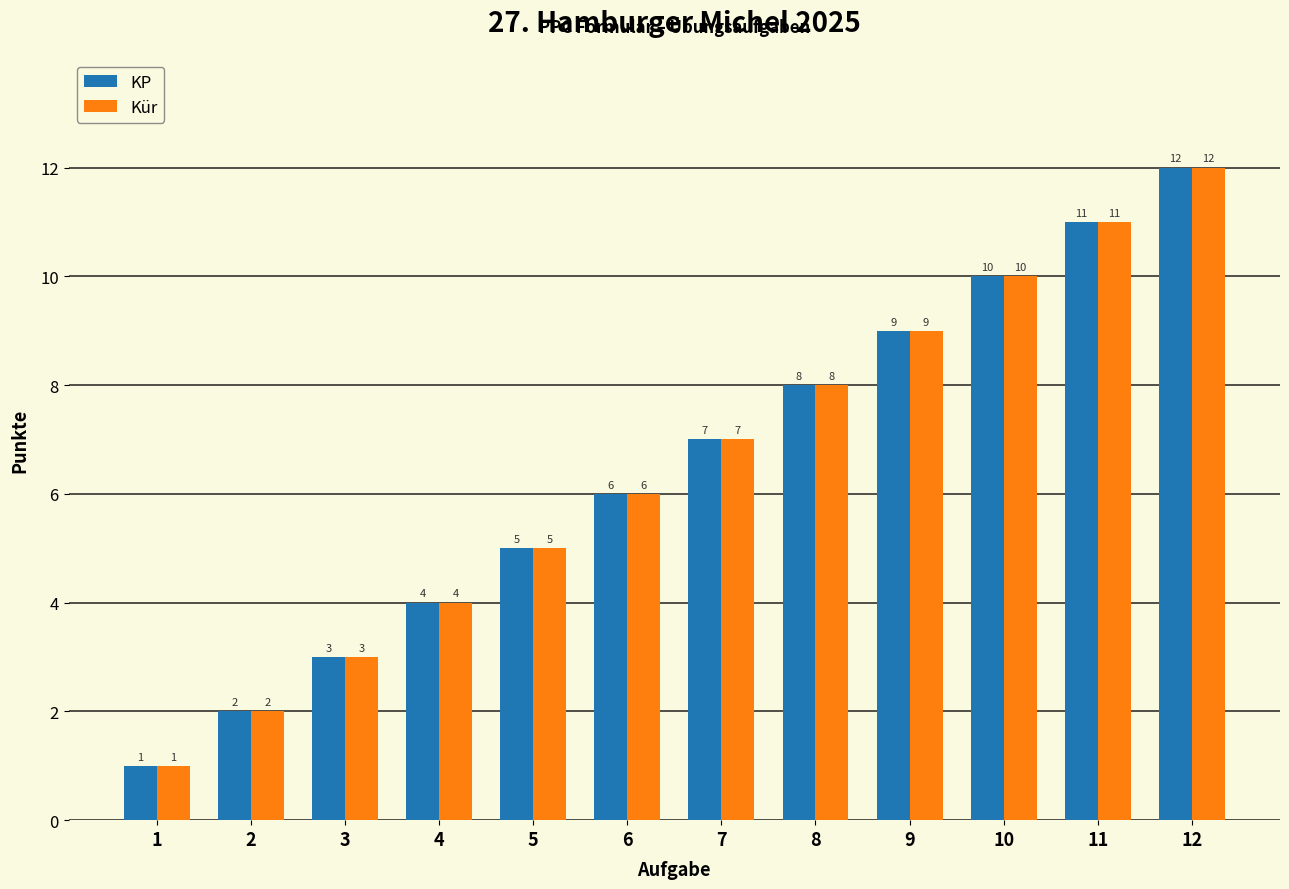

List the labels in order of KP value, smallest first.

1, 2, 3, 4, 5, 6, 7, 8, 9, 10, 11, 12